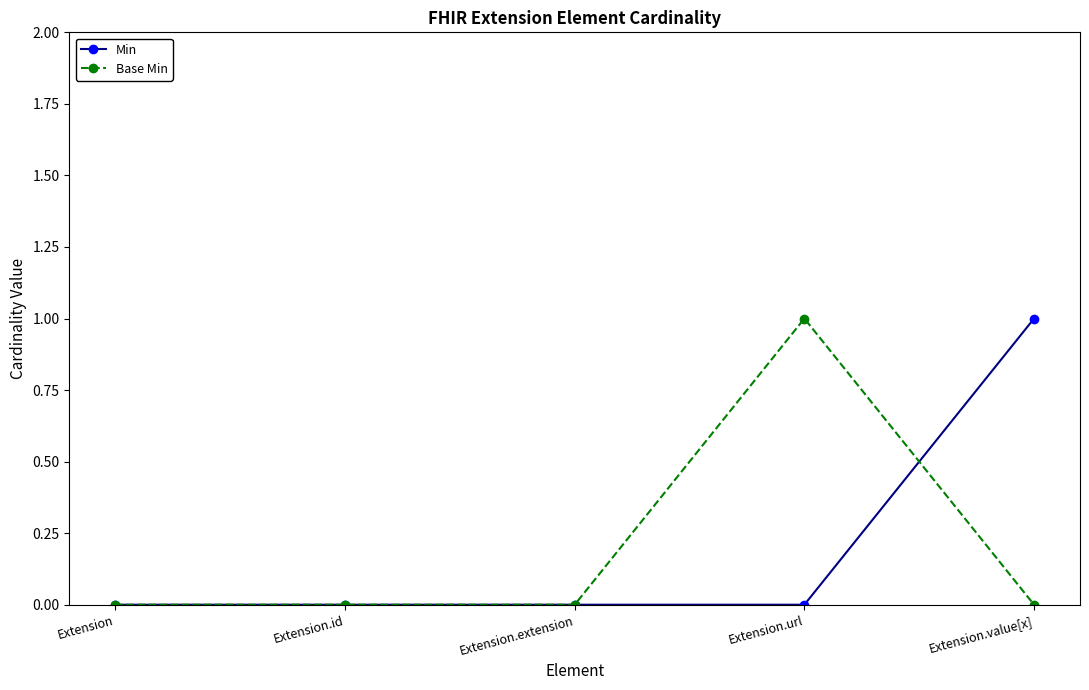

True or false: Min and Base Min cross at least once.

True